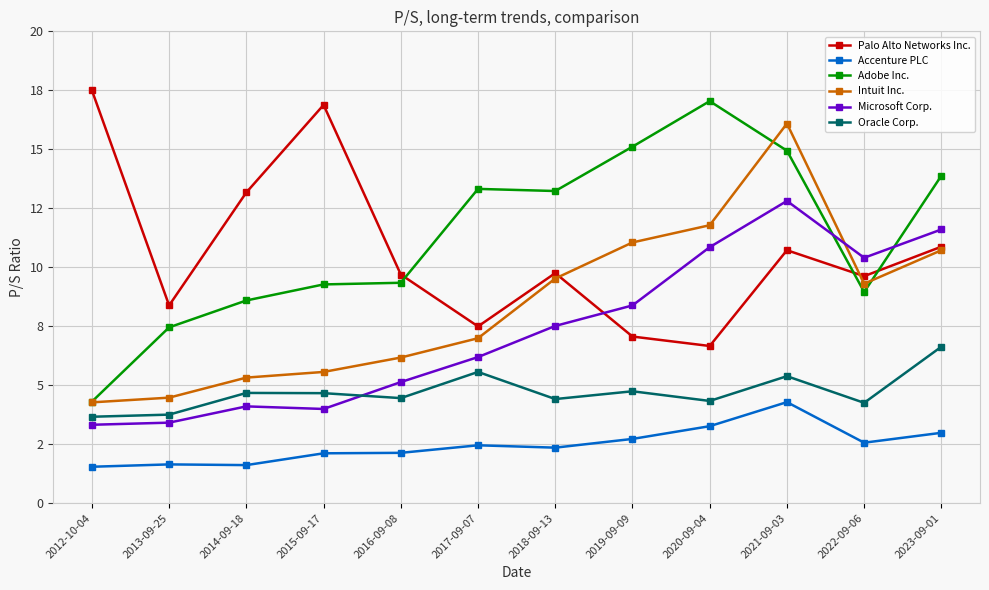

Rank the series at 2017-09-07 from highest to lowest value.

Adobe Inc., Palo Alto Networks Inc., Intuit Inc., Microsoft Corp., Oracle Corp., Accenture PLC